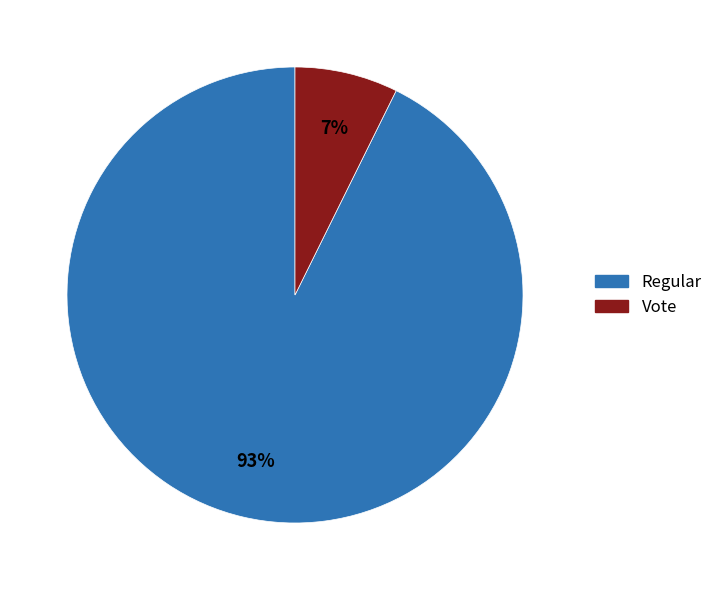

Does Regular account for over 50% of the chart?

Yes